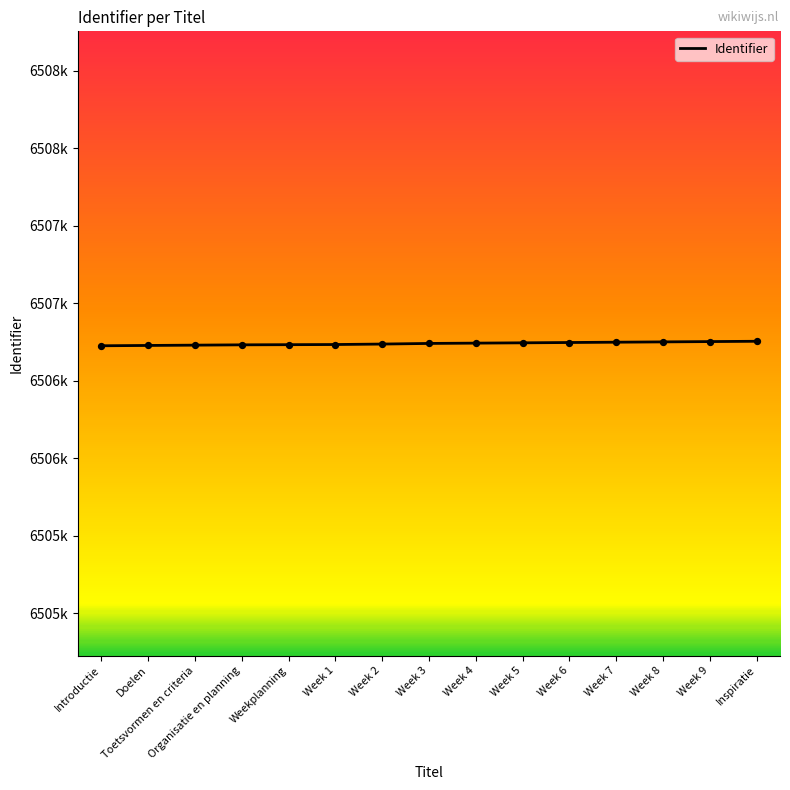

What is the change in value from Week 3 to Week 5?

+4